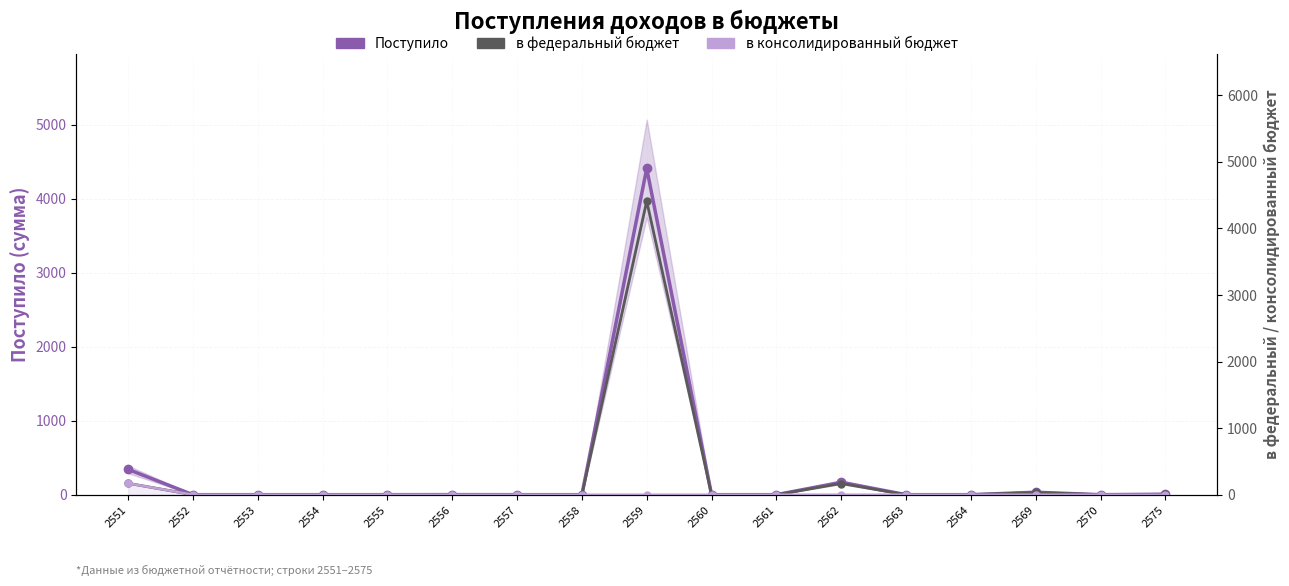

Which category has the highest value in the в федеральный бюджет series?

2559